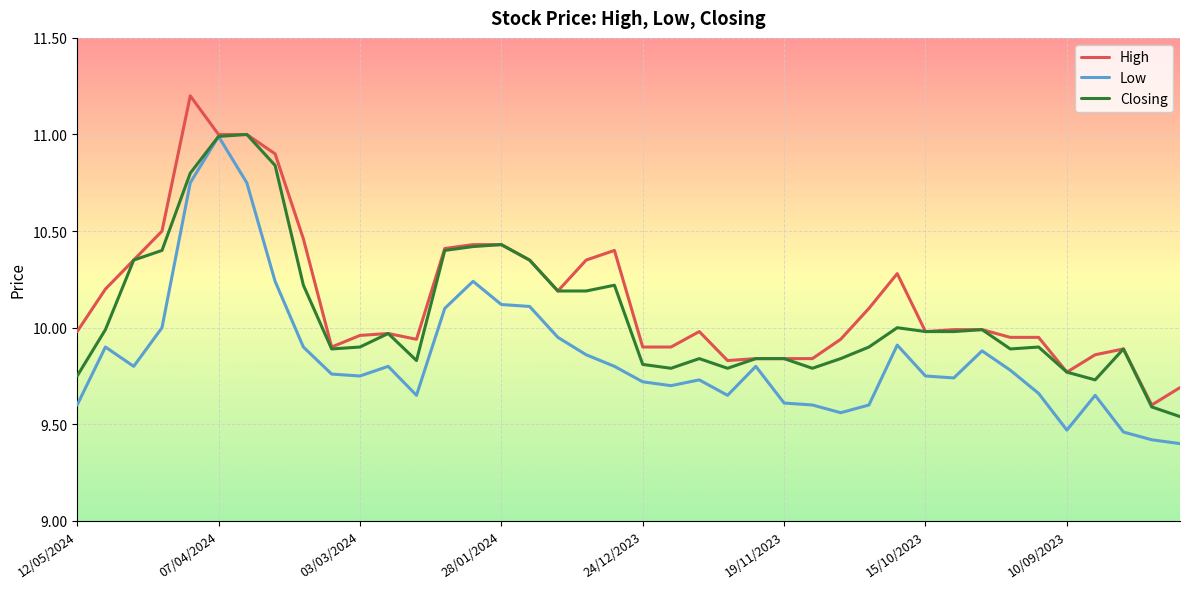

What is the smallest value displayed?

9.4